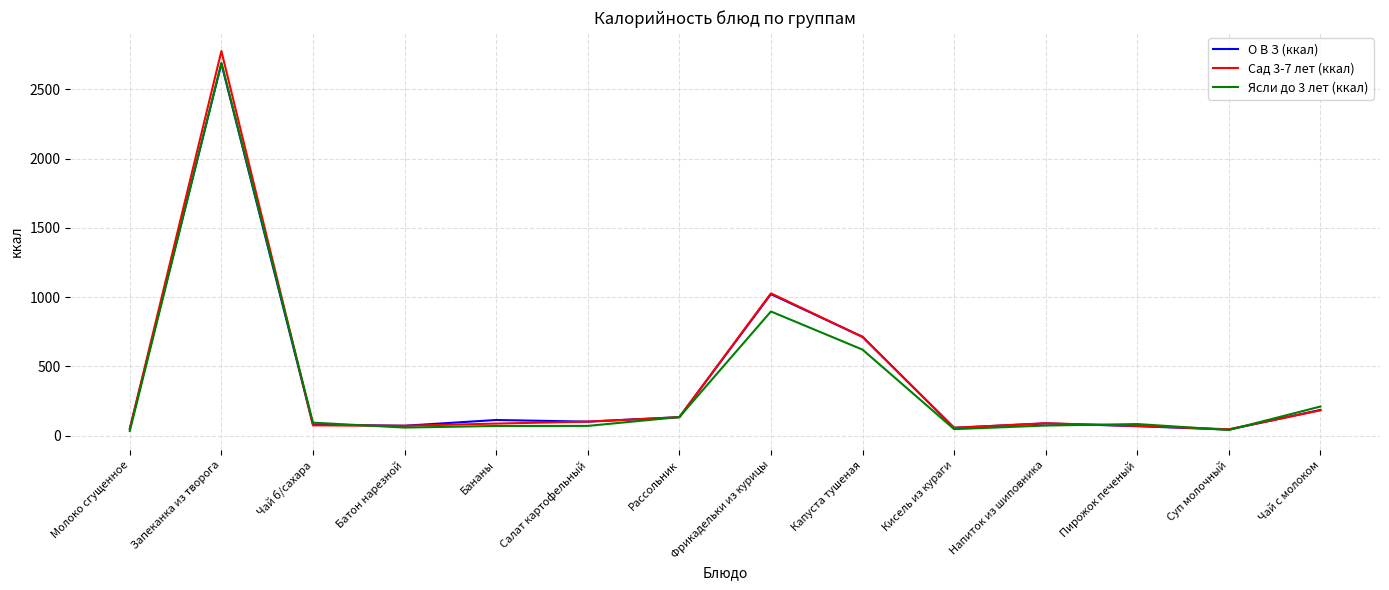

The value of Сад 3-7 лет (ккал) at Чай с молоком is 182.3. True or false?

True